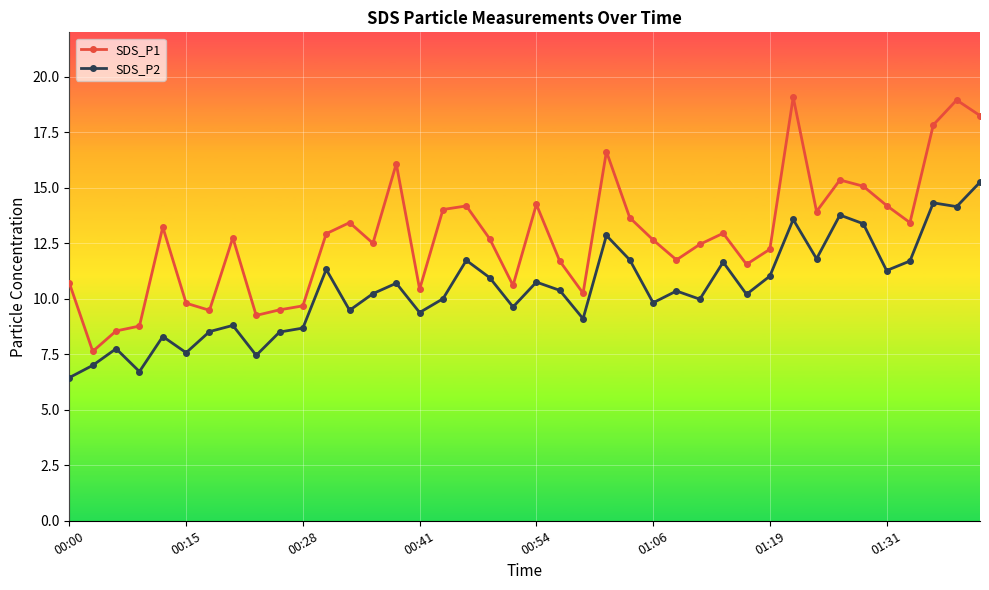

What is the value of the SDS_P1 point at the 8th from the left?

12.8